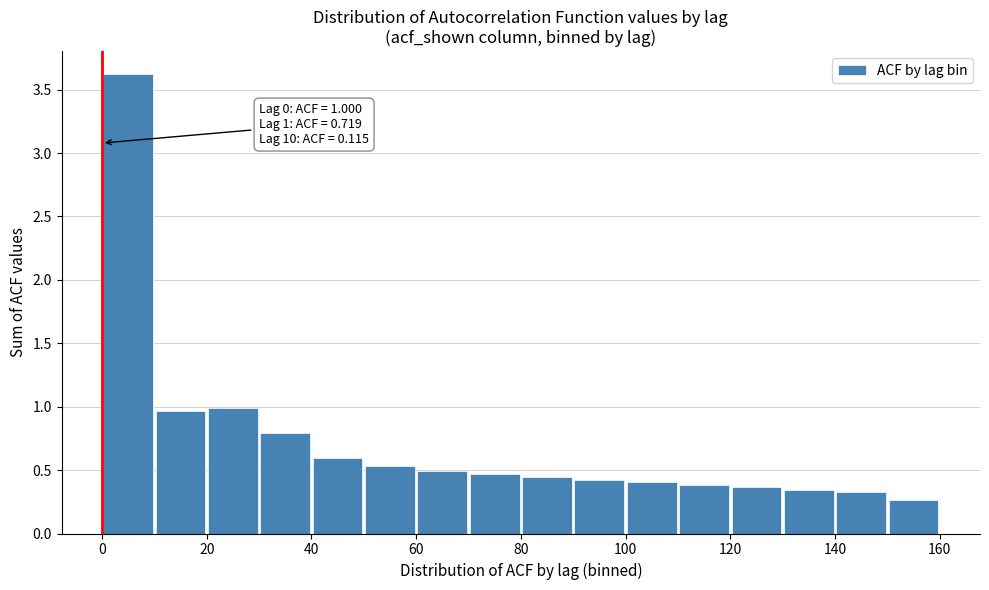

Which range on the x-axis has the tallest bar?

0 to 10